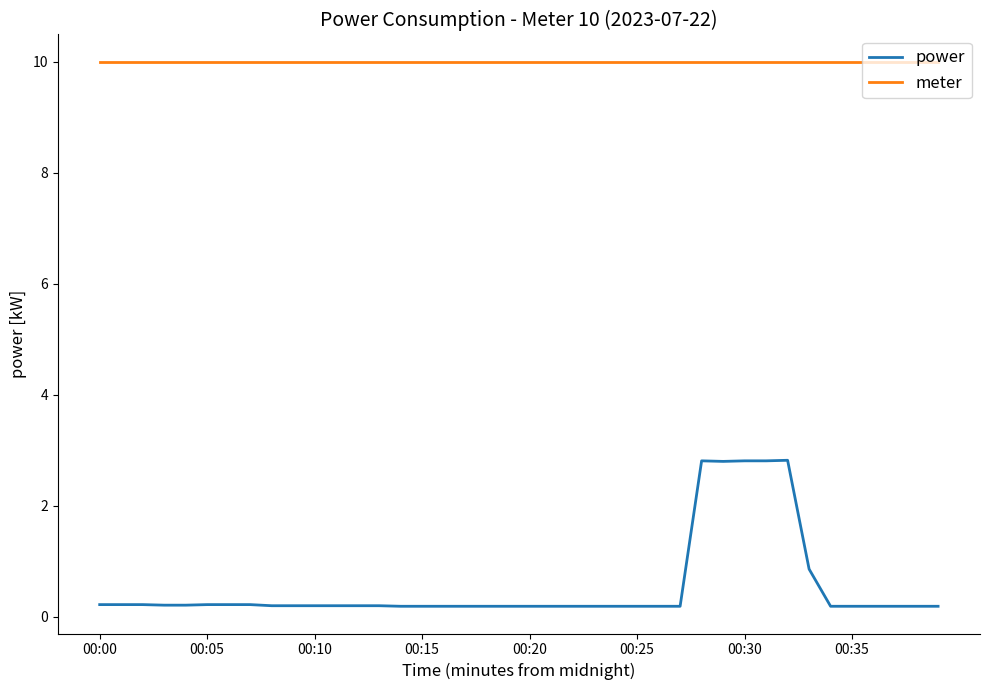

What is the maximum value for power?

2.8